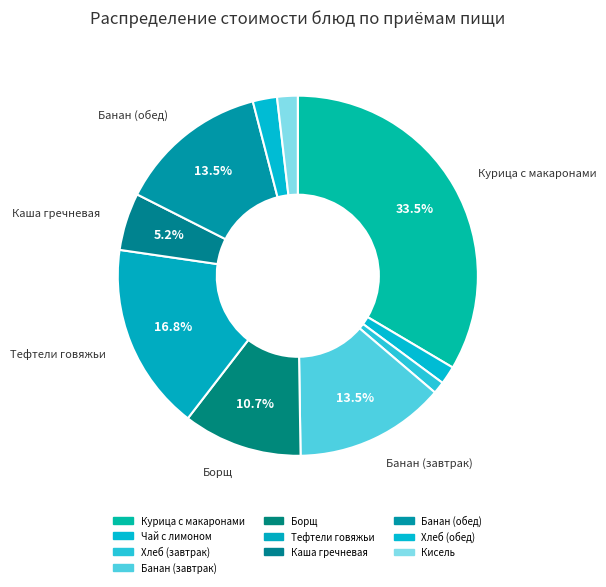

Is there a majority slice in this chart?

No